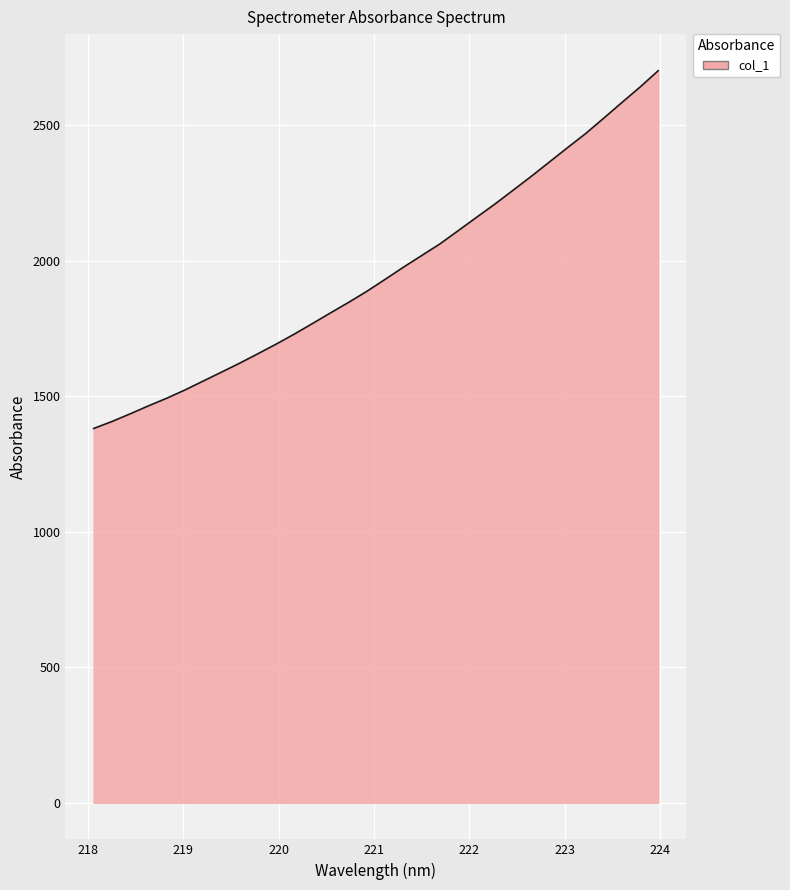

What is the greatest value displayed?

2702.0